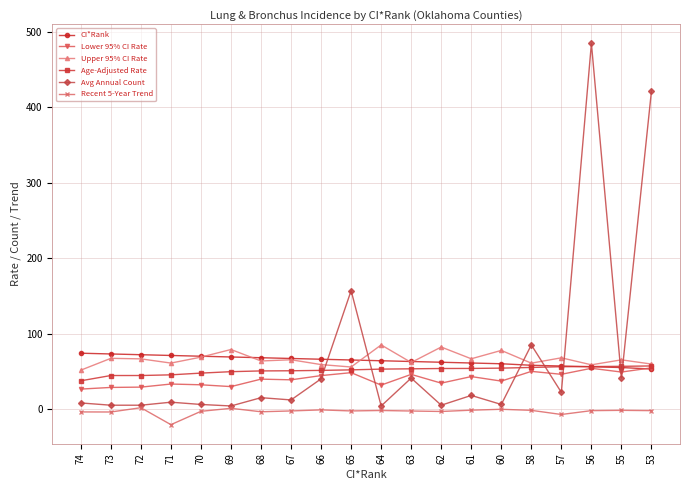

Is it true that Avg Annual Count equals 41.0 at 63?

True